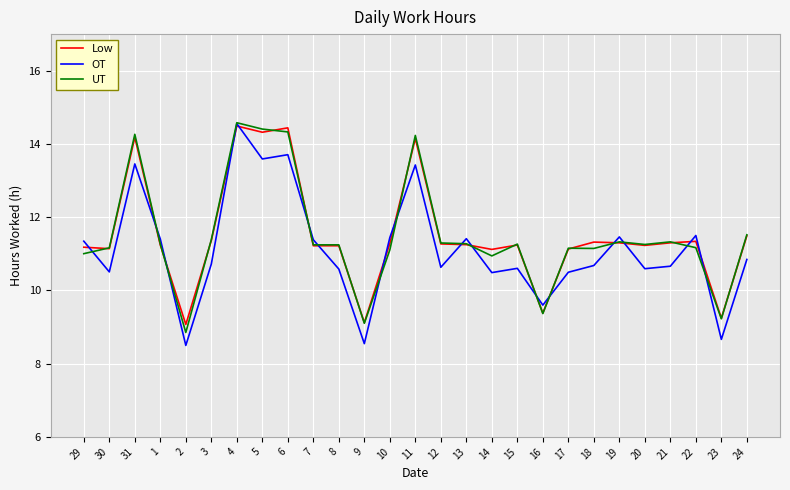

What is the total value across all series at 19?

34.1